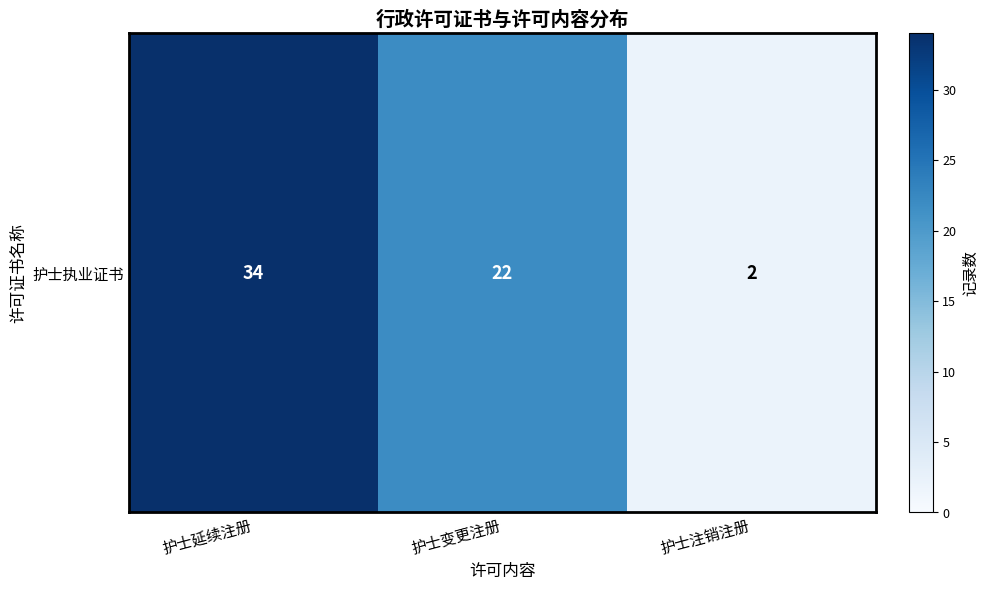

Reading left to right, list all the values displayed in this chart.

34	22	2